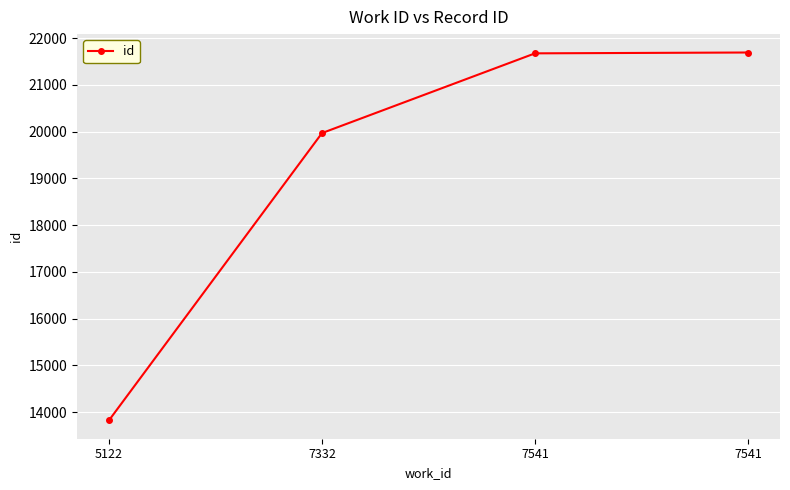

List the labels in order of value, largest first.

7541, 7541, 7332, 5122